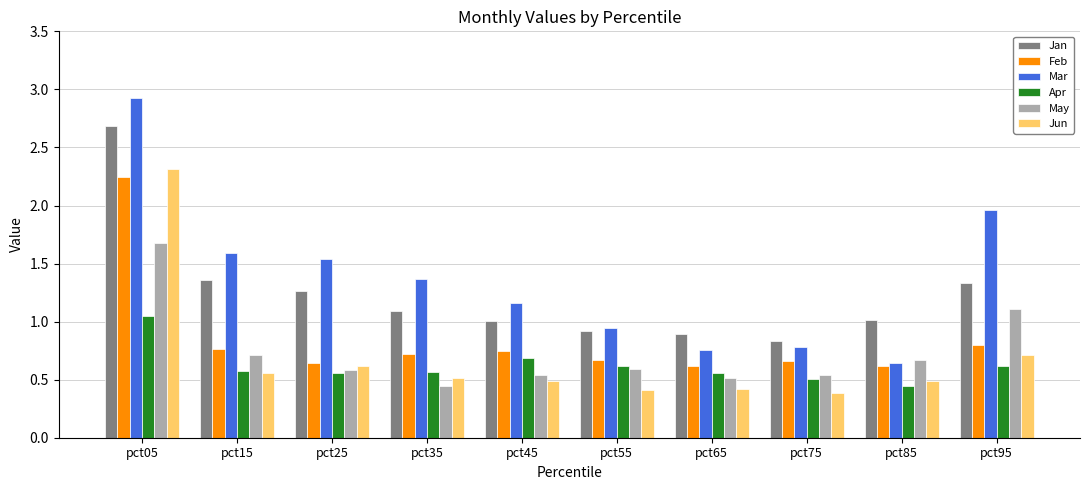

Between pct15 and pct65, which series saw the biggest shift?

Mar